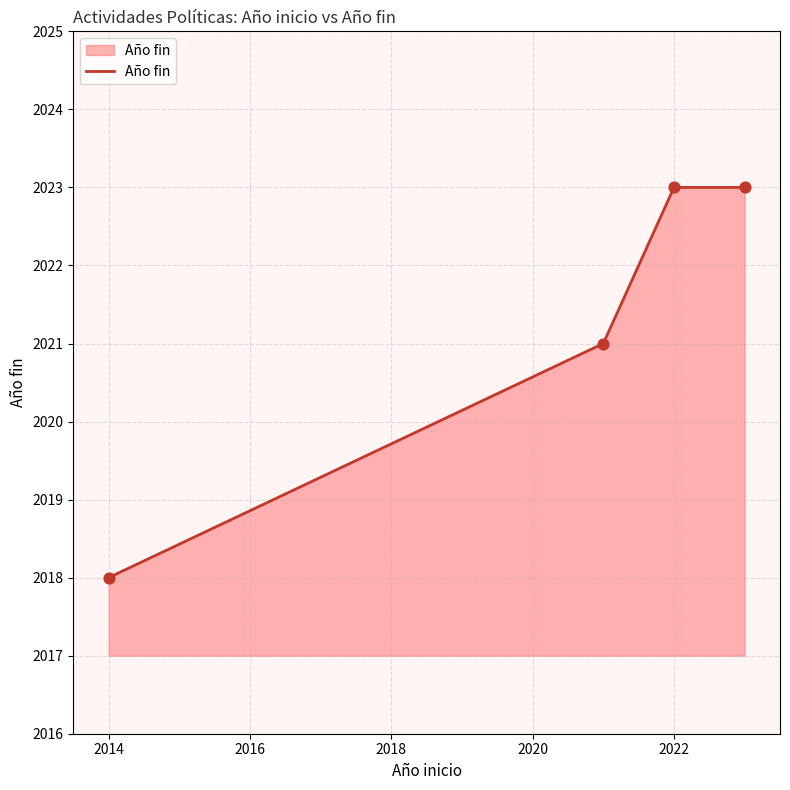

What is the ratio of the value at 2022 to the value at 2021?

1.0